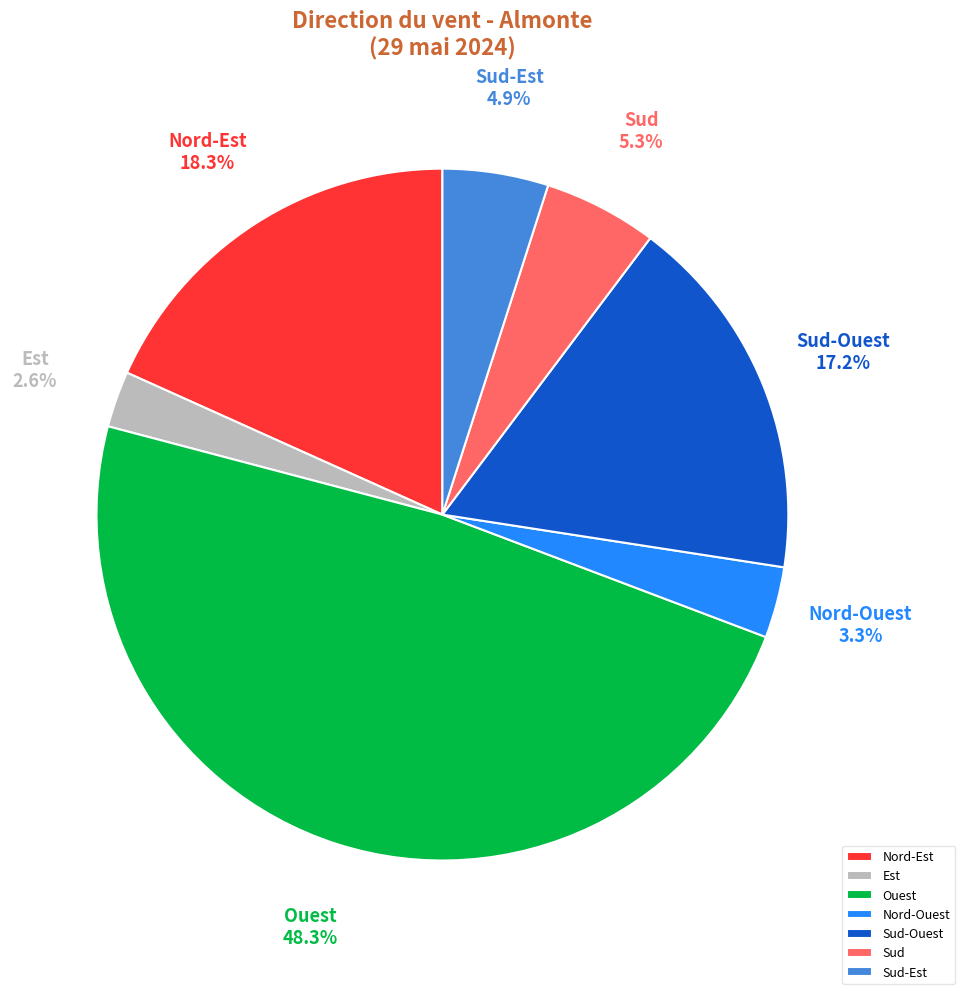

What is the ratio of the value at Sud-Ouest to the value at Ouest?

0.4